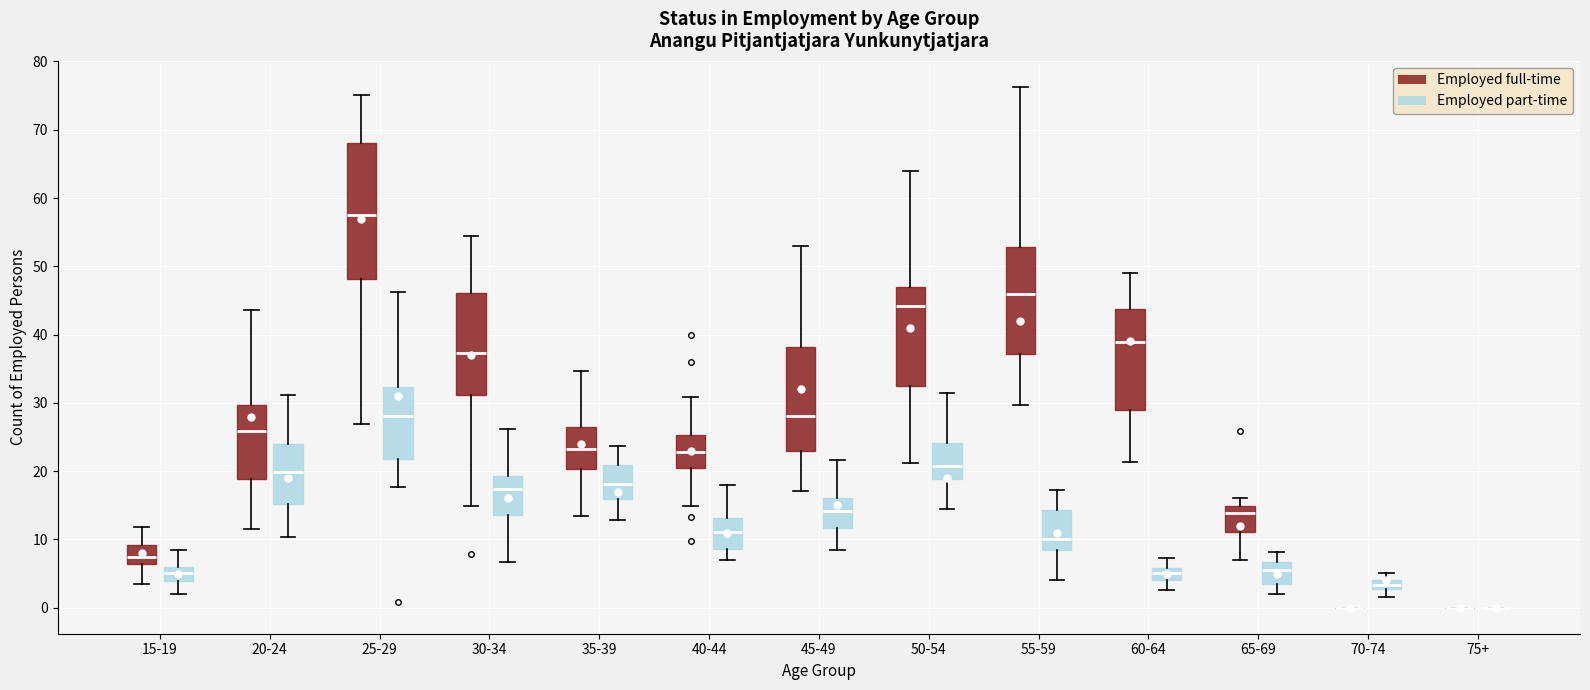

Where does the median line of the box for 25-29 (Employed full-time) sit on the y-axis? The values are not printed on the chart, so give them approximately, as read against the axis.

57